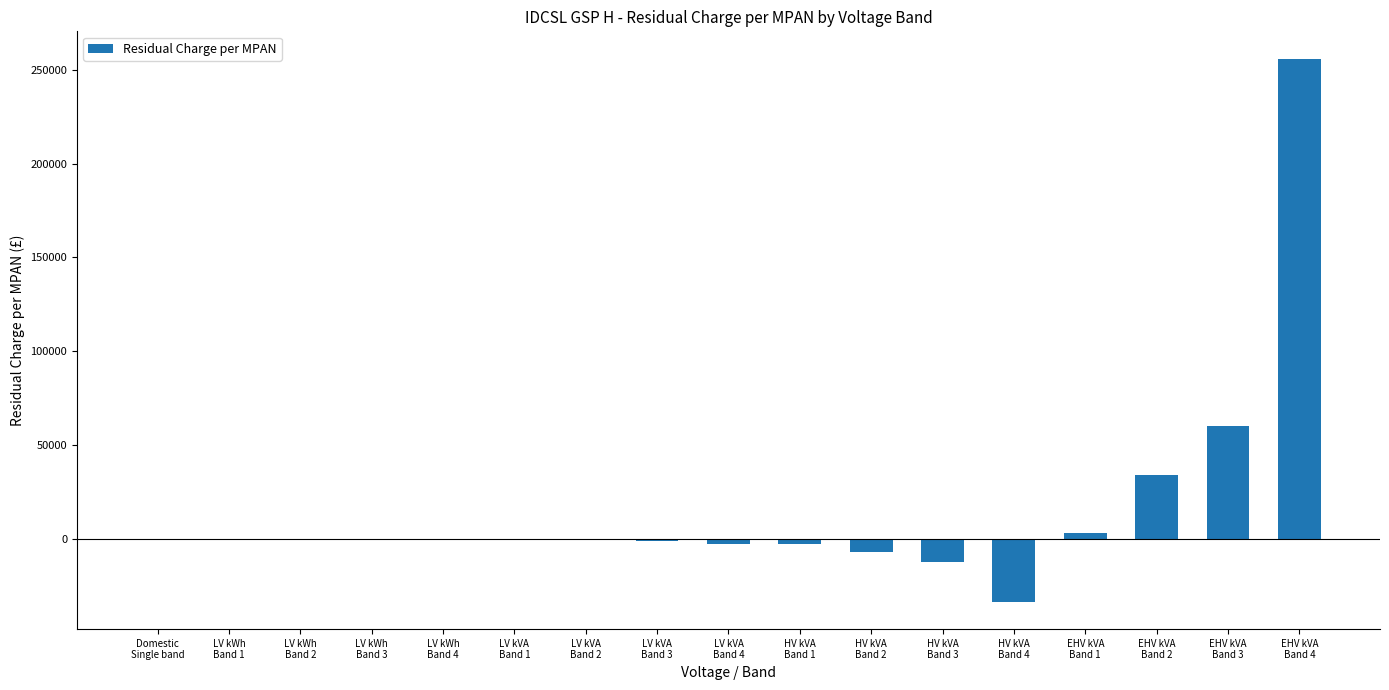

What is the greatest value displayed?

256073.9